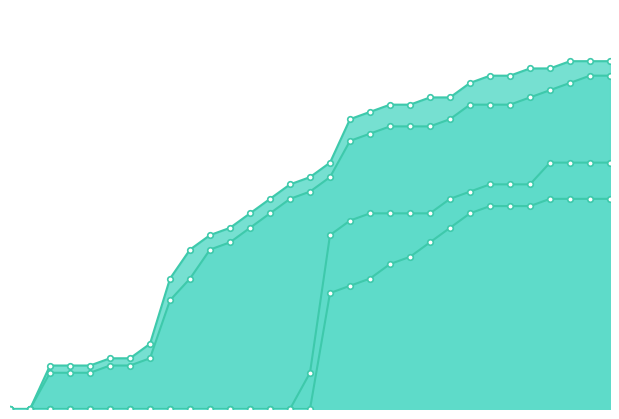

List the series in order of their peak value, lowest first.

Class of 2024 Completed, Class of 2024 Submitted, Class of 2025 Completed, Class of 2025 Submitted